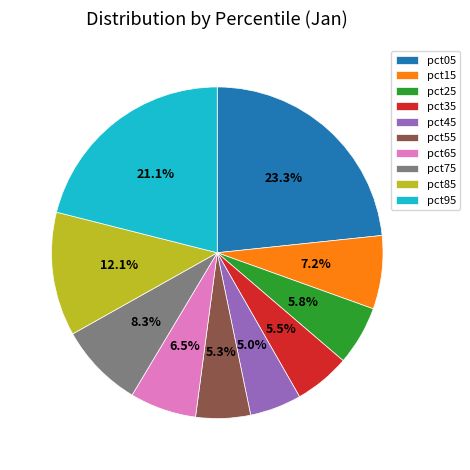

To the nearest percent, what is the difference between the largest and smallest slice percentages?

18%